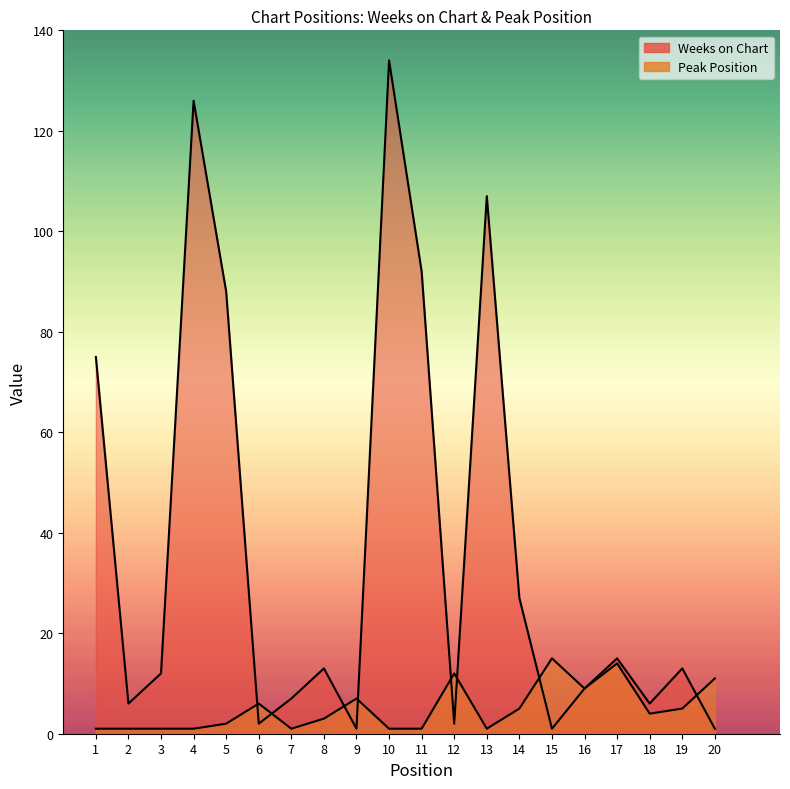

At which category does Peak Position reach its first local peak?

6